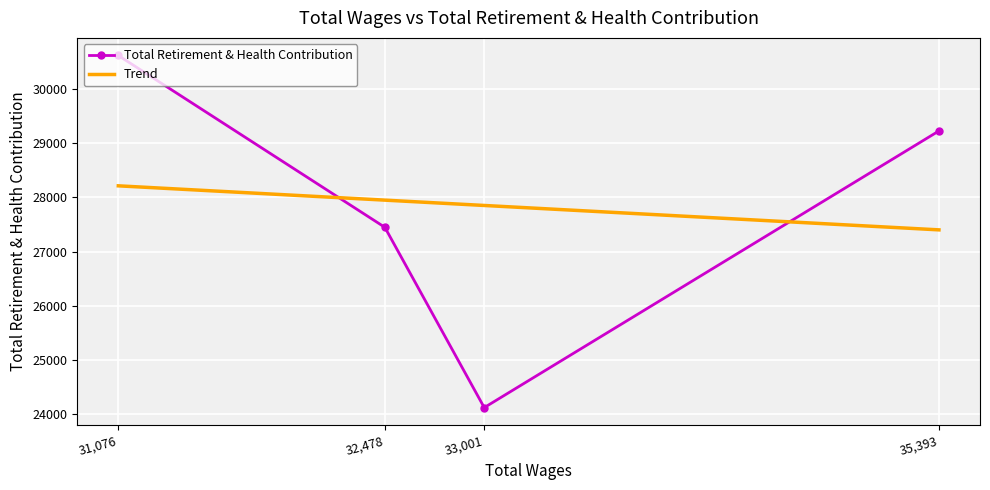

Which has a higher value, 35393 or 32478?

35393